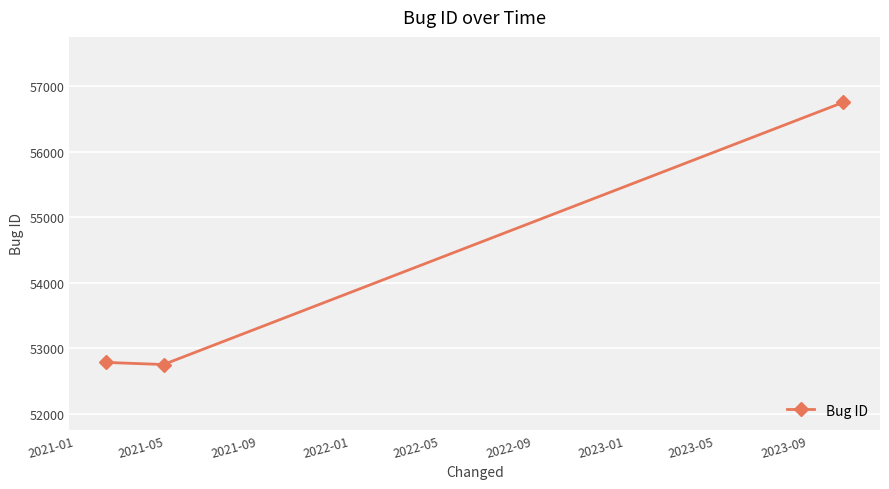

What is the maximum value shown in the chart?

56751